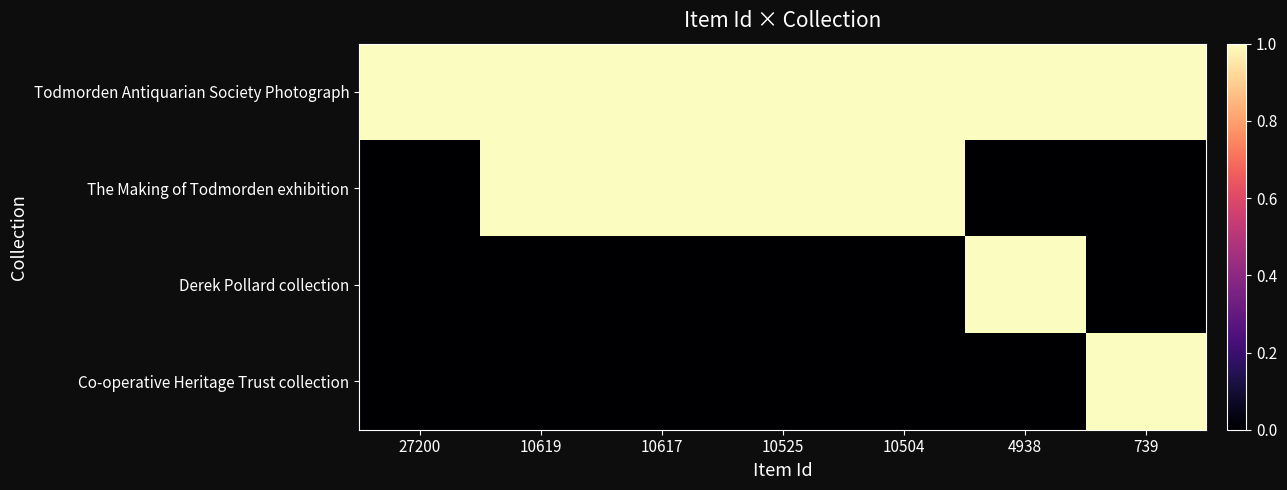

At which category does the chart reach its peak across all series?

27200